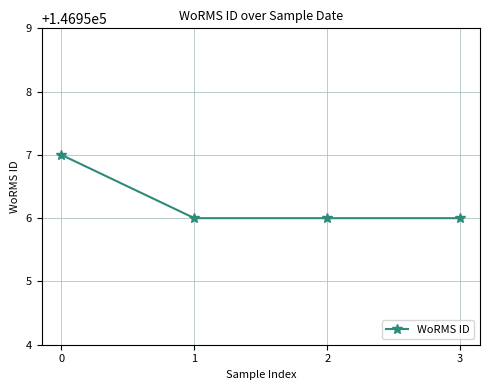

What is the maximum value shown in the chart?

146957